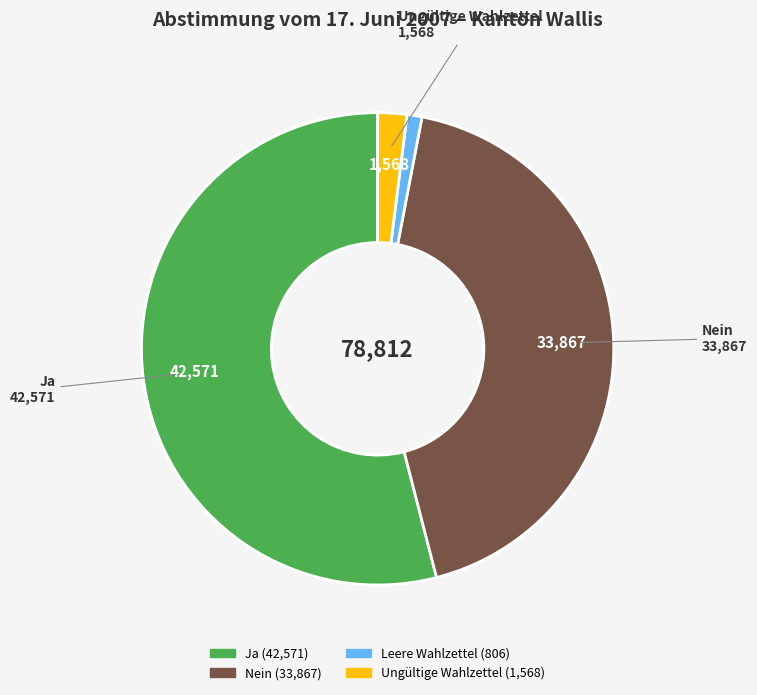

Is it true that Leere Wahlzettel is 1% of the pie?

True